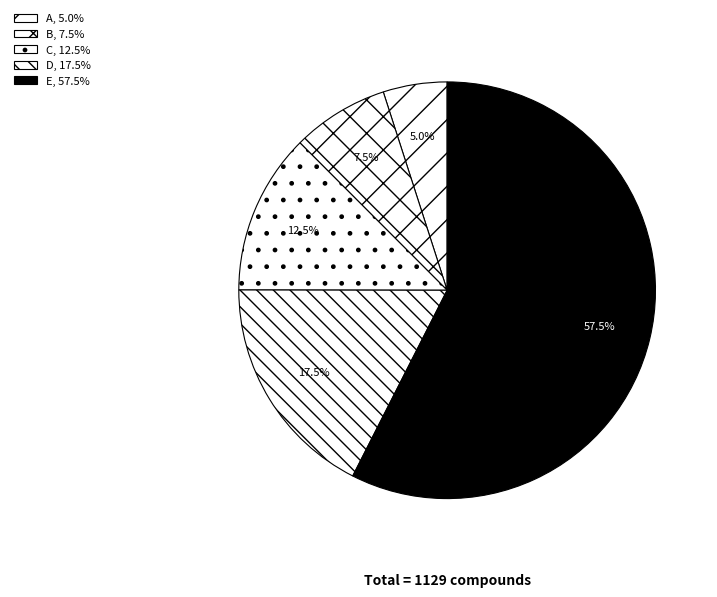

What is the ratio of the value at D to the value at C?

1.4